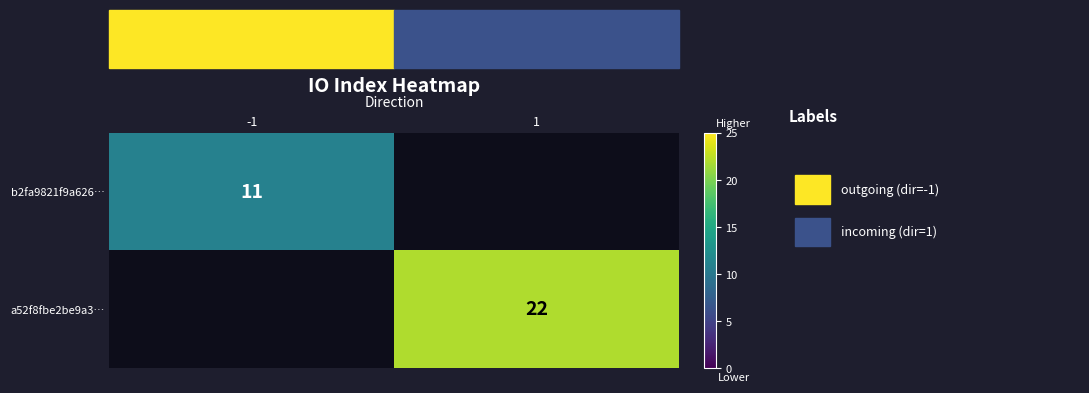

Is it true that a52f8fbe2be9a3… equals 22 at 1?

True